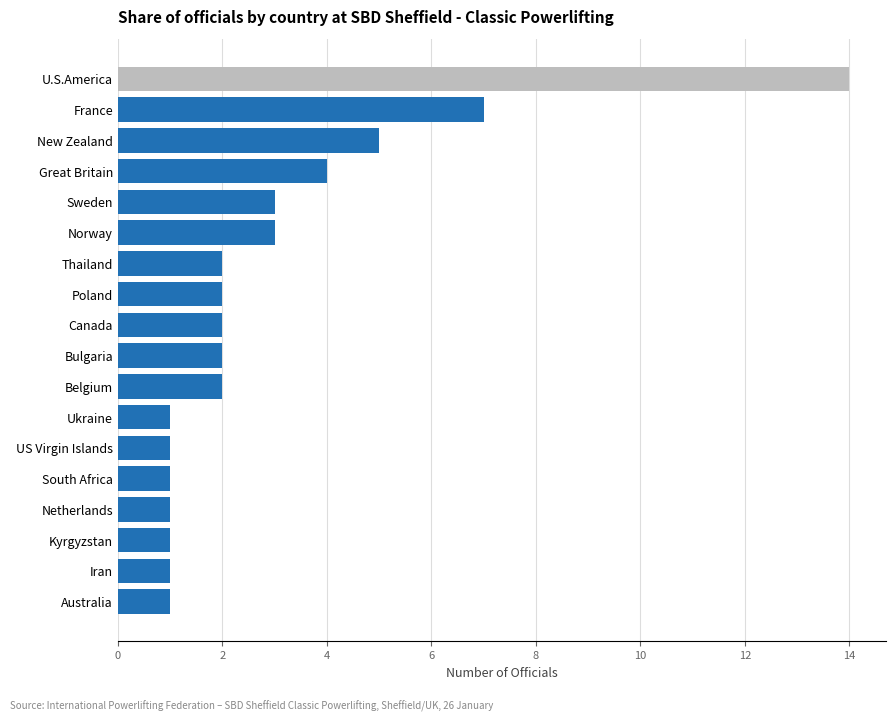

Which category has the highest value across all series?

U.S.America